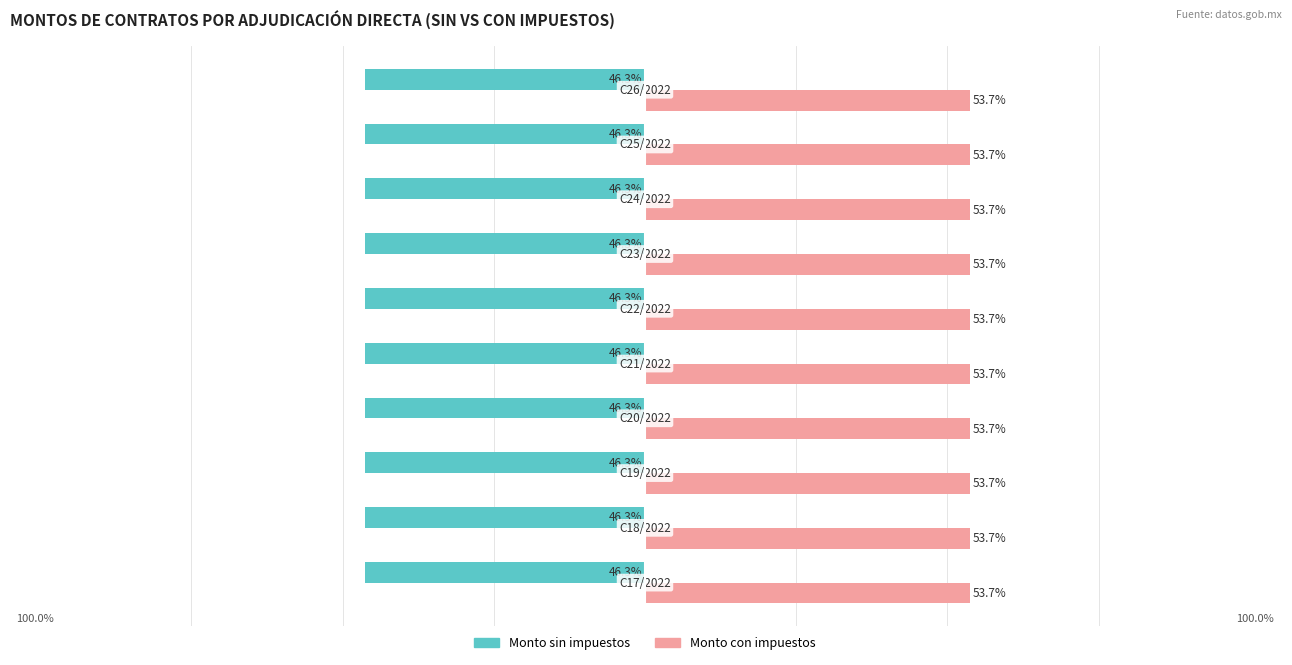

What is the average value of the Monto sin impuestos series?

-46.3